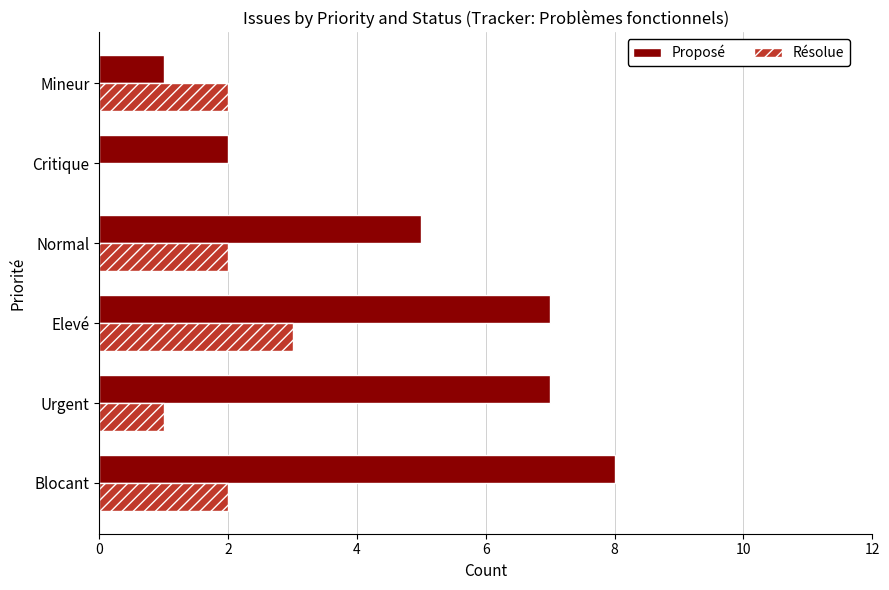

Which series has the widest spread of values?

Proposé